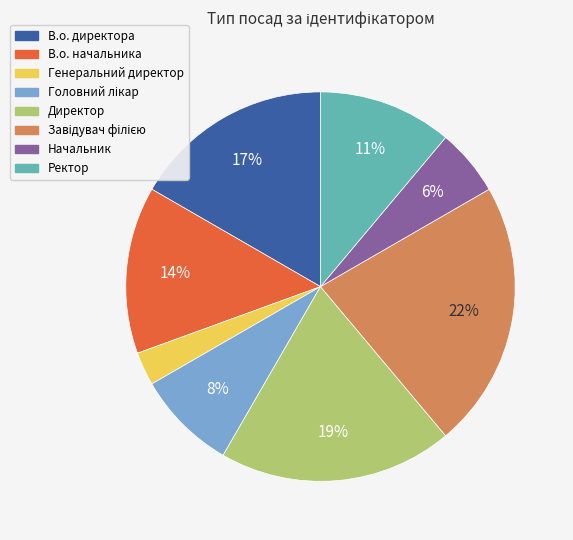

To the nearest percent, what percentage of the pie is Генеральний директор?

3%